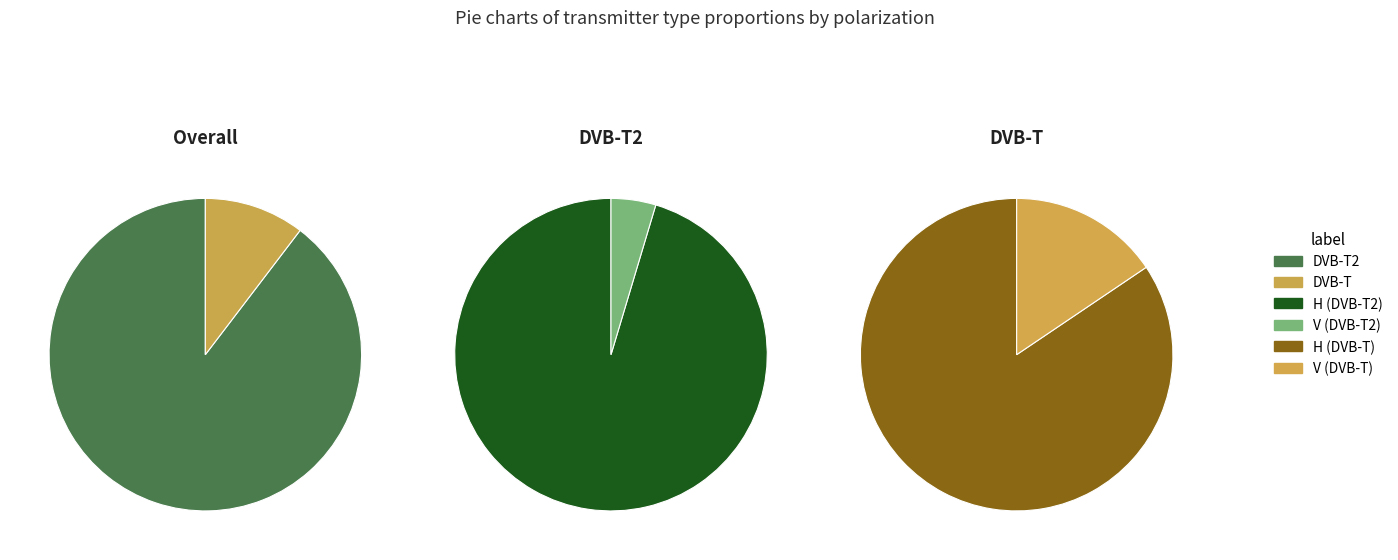

What is the change in value from DVB-T2 V to DVB-T H?

+20